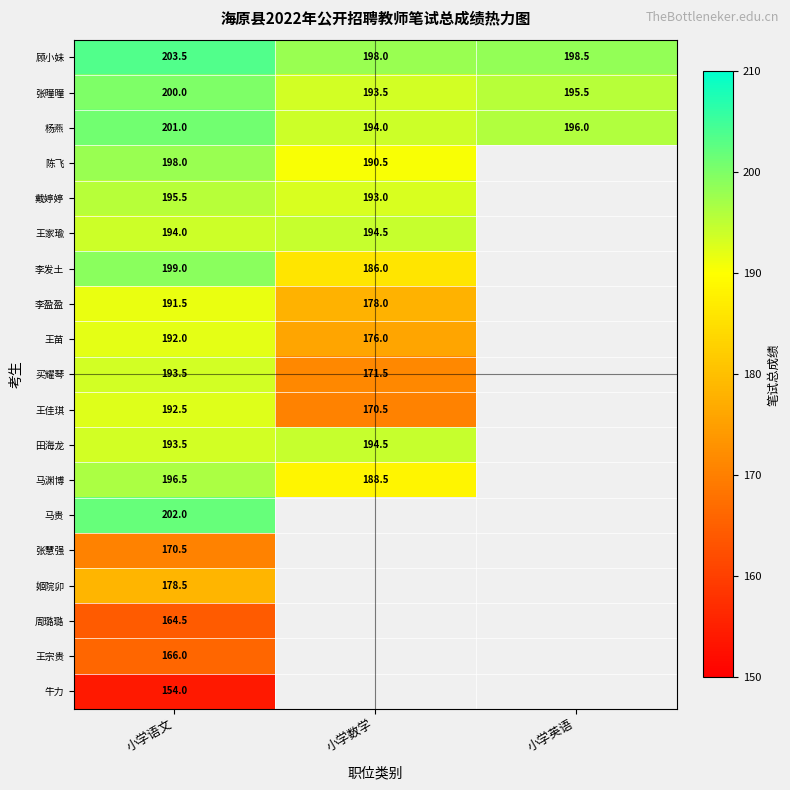

Where does the 张曈曈 series first go above 195?

小学语文